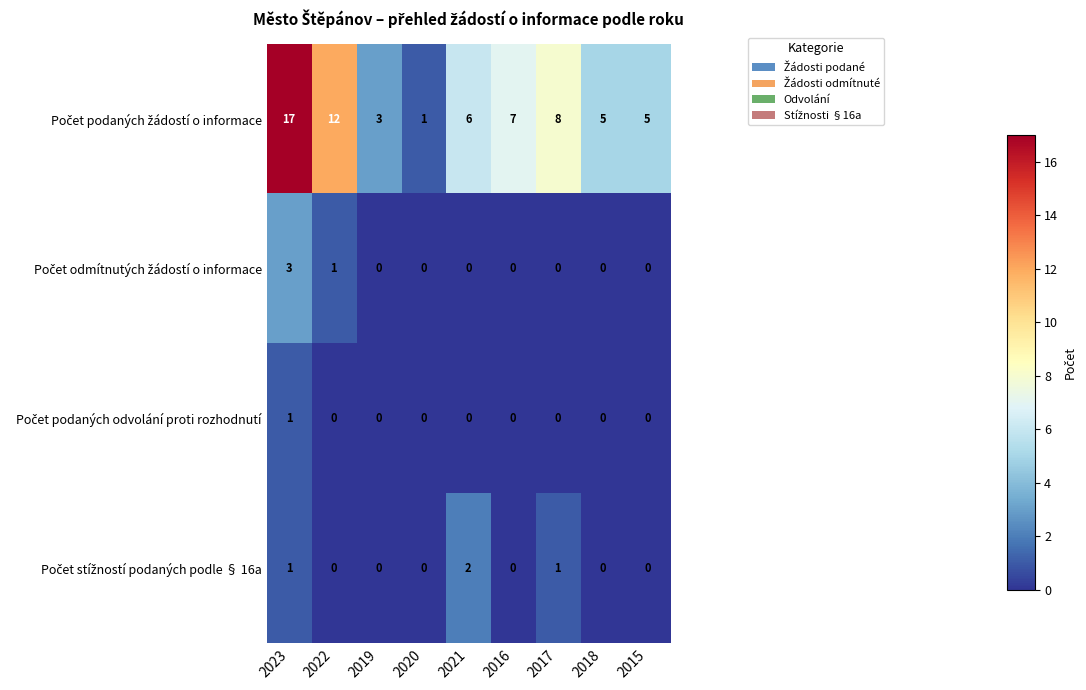

What is the maximum value shown in the chart?

17